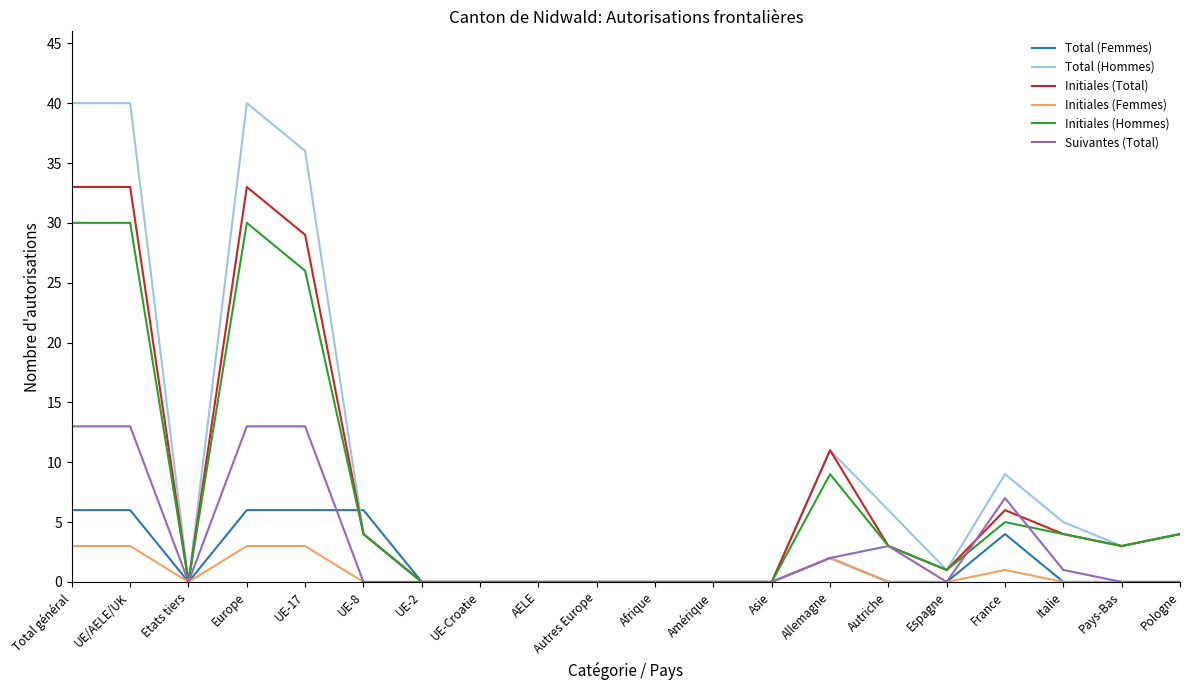

Where is Initiales (Hommes) nearest to the value 15?

Allemagne